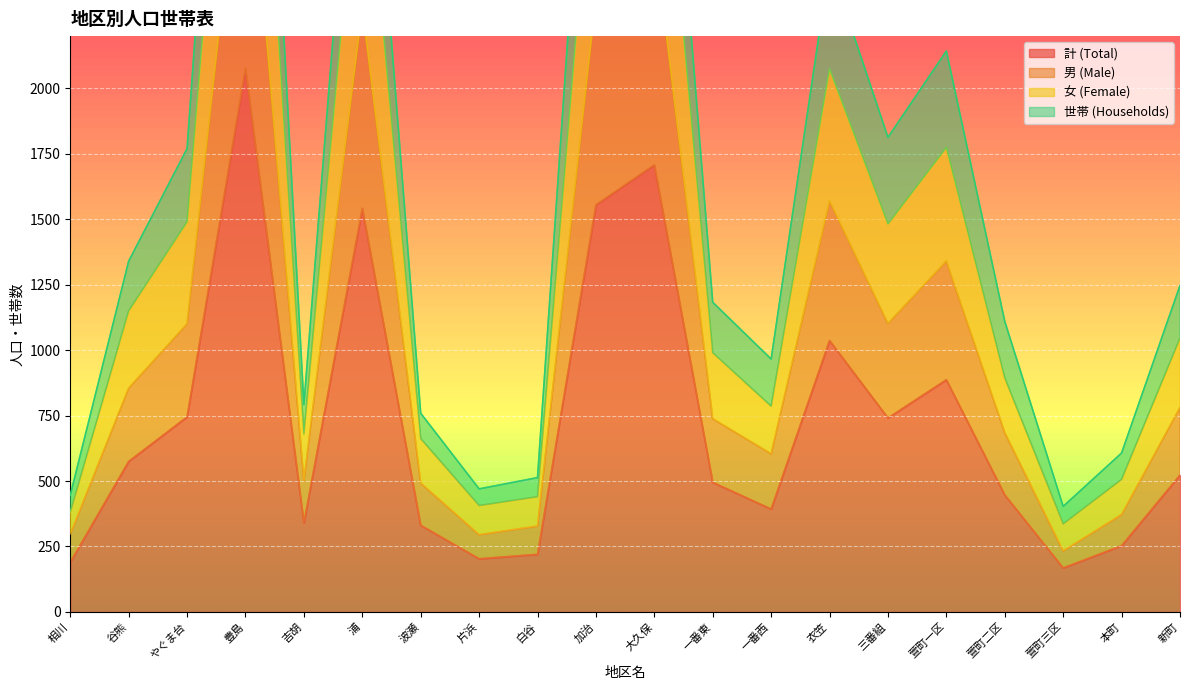

How many values in the 女 (Female) series exceed 1046?

9